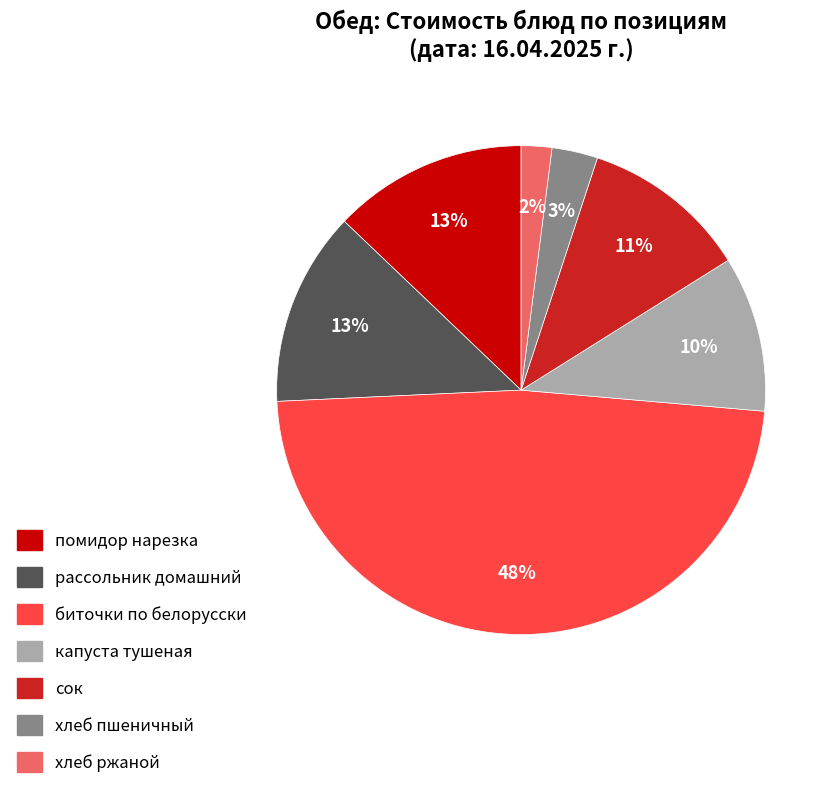

To the nearest percent, what is the difference between the largest and smallest slice percentages?

46%